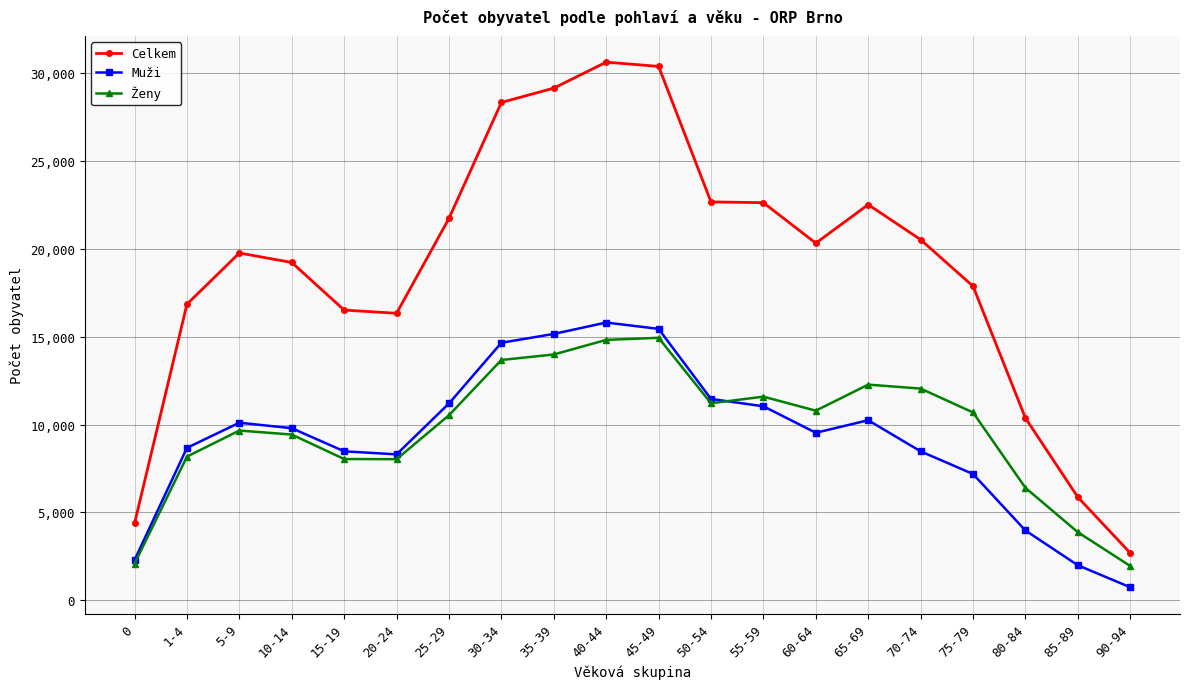

What is the approximate value of Celkem at 5-9?

19770